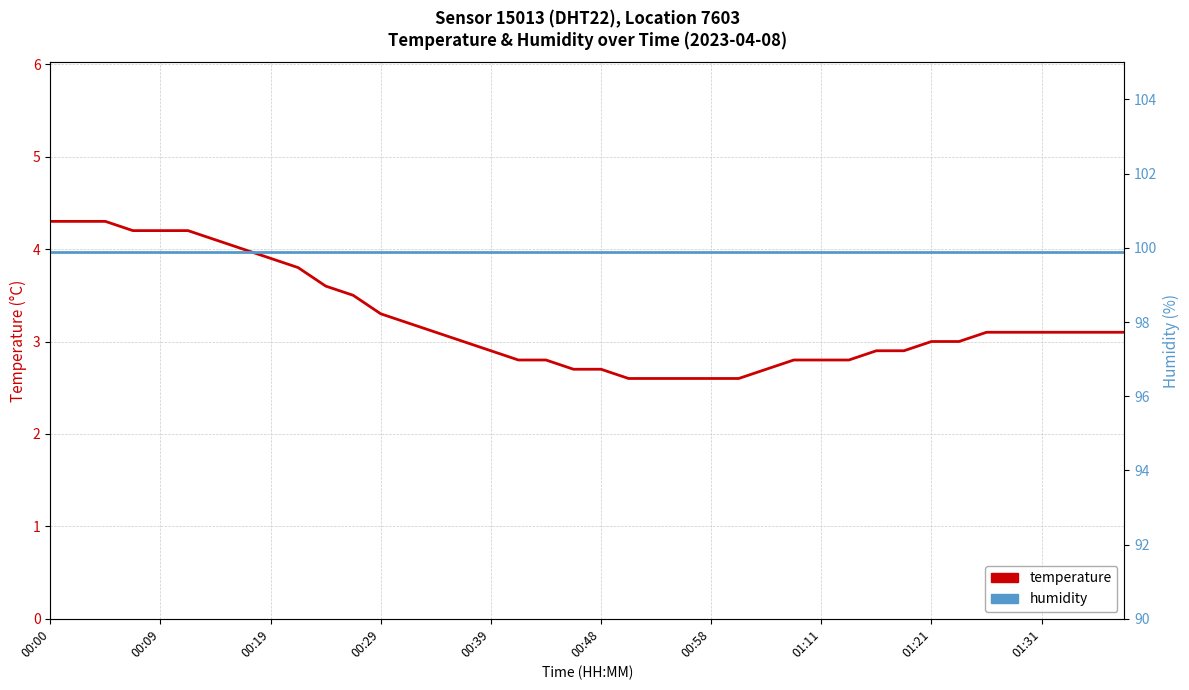

How many series are shown in this chart?

2